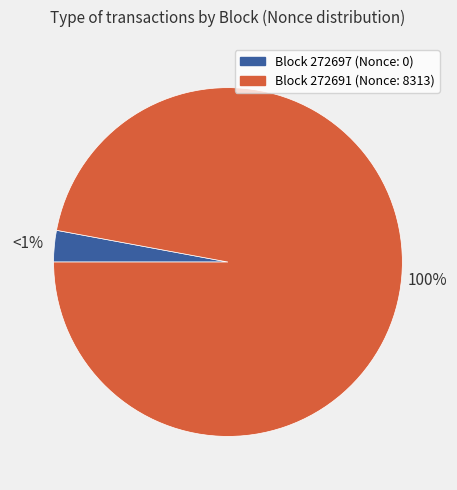

Which slice is the smallest?

272697